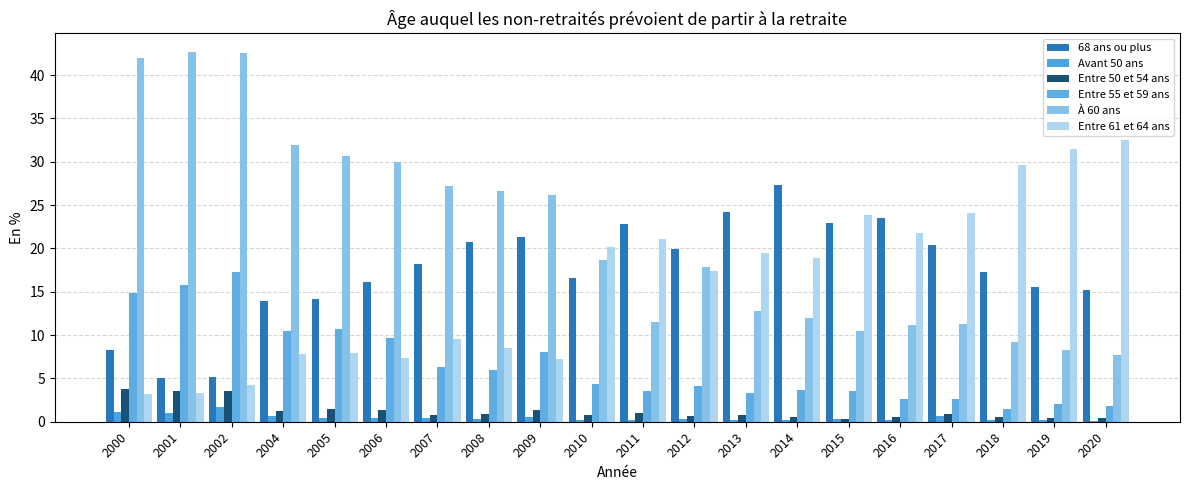

The value of Avant 50 ans at 2016 is 0.3. True or false?

False